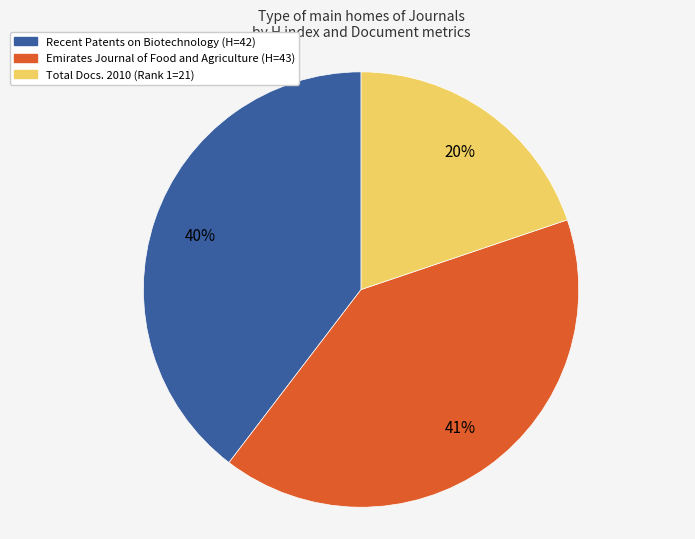

How many slices are in this pie chart?

3